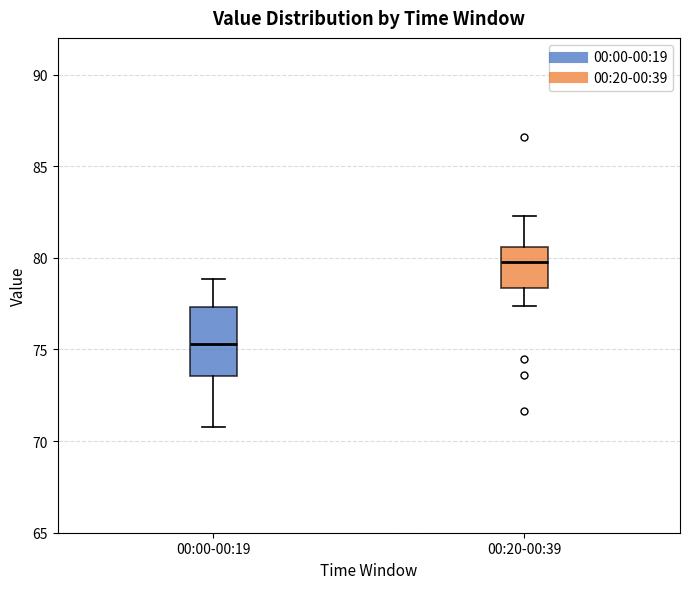

Reading left to right, transcribe this box plot: for each box, give where its median line is, the range the box spans, and where its two whiskers end, as read against the y-axis. The values are not printed on the chart, so give them approximately, as read against the axis.

00:00-00:19: median 75.5, box 73.5 to 77.5, whiskers 71.0 to 79.0
00:20-00:39: median 80.0, box 78.5 to 80.5, whiskers 77.5 to 82.5